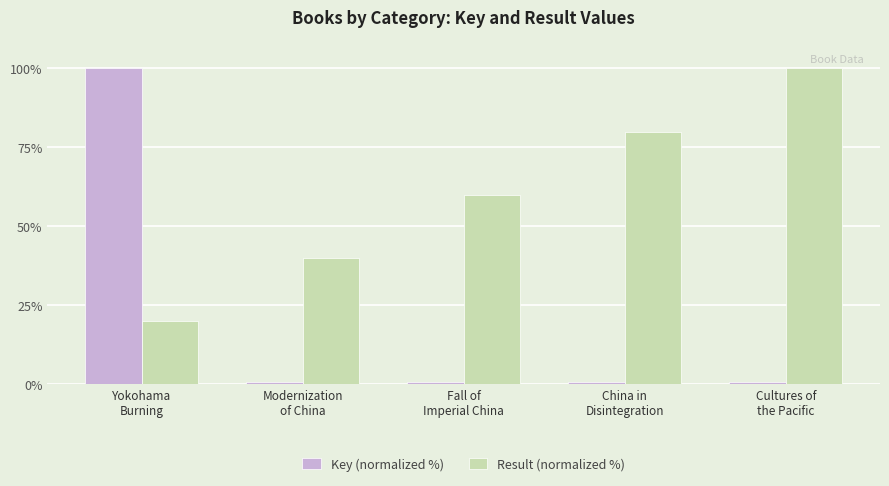

Is it true that Key (normalized %) equals 0.7 at China in
Disintegration?

True